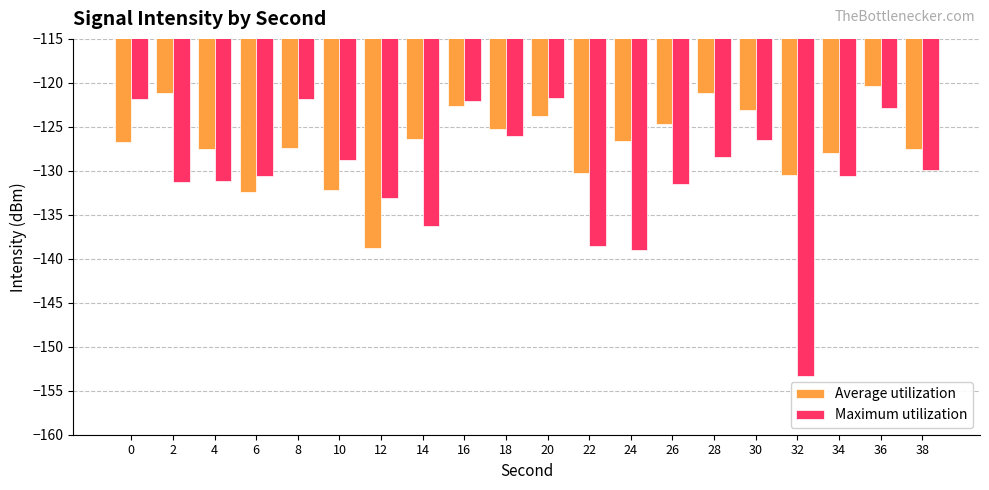

True or false: Average utilization has a value of -130.3 at 22.

True